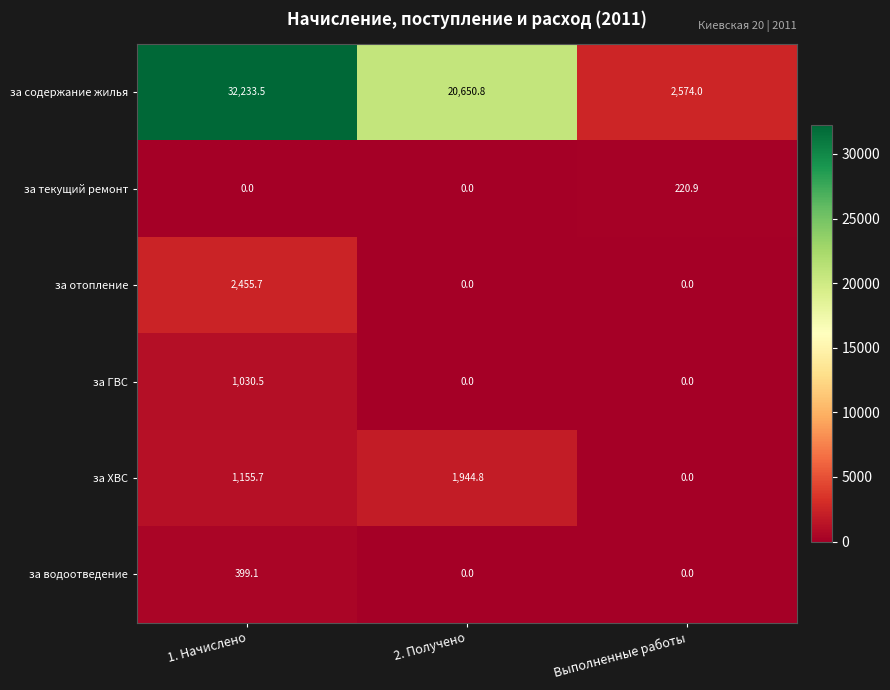

Reading right to left, list all the values displayed in this chart.

за содержание жилья: Выполненные работы=2574.0	2. Получено=20650.8	1. Начислено=32233.5
за текущий ремонт: Выполненные работы=220.9	2. Получено=0.0	1. Начислено=0.0
за отопление: Выполненные работы=0.0	2. Получено=0.0	1. Начислено=2455.7
за ГВС: Выполненные работы=0.0	2. Получено=0.0	1. Начислено=1030.5
за ХВС: Выполненные работы=0.0	2. Получено=1944.8	1. Начислено=1155.7
за водоотведение: Выполненные работы=0.0	2. Получено=0.0	1. Начислено=399.1